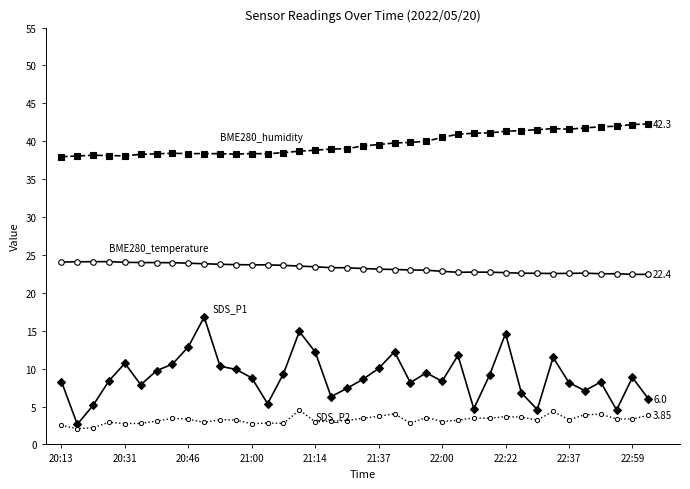

Reading left to right, transcribe all the data shown in this chart.

BME280_temperature: 24.1	24.1	24.1	24.1	24.0	24.0	24.0	24.0	23.9	23.8	23.8	23.7	23.7	23.7	23.6	23.5	23.4	23.3	23.3	23.2	23.1	23.1	23.0	23.0	22.8	22.7	22.7	22.7	22.7	22.6	22.6	22.6	22.6	22.6	22.5	22.5	22.4	22.4
BME280_humidity: 38.0	38.1	38.2	38.1	38.1	38.3	38.3	38.4	38.4	38.4	38.4	38.3	38.4	38.4	38.5	38.7	38.8	39.0	39.0	39.4	39.6	39.8	39.9	40.0	40.5	40.9	41.1	41.1	41.3	41.4	41.5	41.7	41.6	41.8	41.9	42.0	42.2	42.3
SDS_P1: 8.3	2.6	5.2	8.4	10.7	7.9	9.7	10.6	12.9	16.8	10.3	9.9	8.8	5.4	9.3	14.9	12.2	6.3	7.4	8.6	10.0	12.2	8.2	9.4	8.3	11.8	4.7	9.2	14.6	6.8	4.6	11.5	8.2	7.1	8.2	4.5	8.8	6.0
SDS_P2: 2.5	2.1	2.2	2.9	2.8	2.8	3.1	3.5	3.3	2.9	3.3	3.2	2.7	2.8	2.8	4.5	3.0	3.1	3.1	3.5	3.7	4.0	2.8	3.5	3.0	3.2	3.5	3.5	3.7	3.6	3.2	4.3	3.2	3.9	4.0	3.4	3.4	3.9